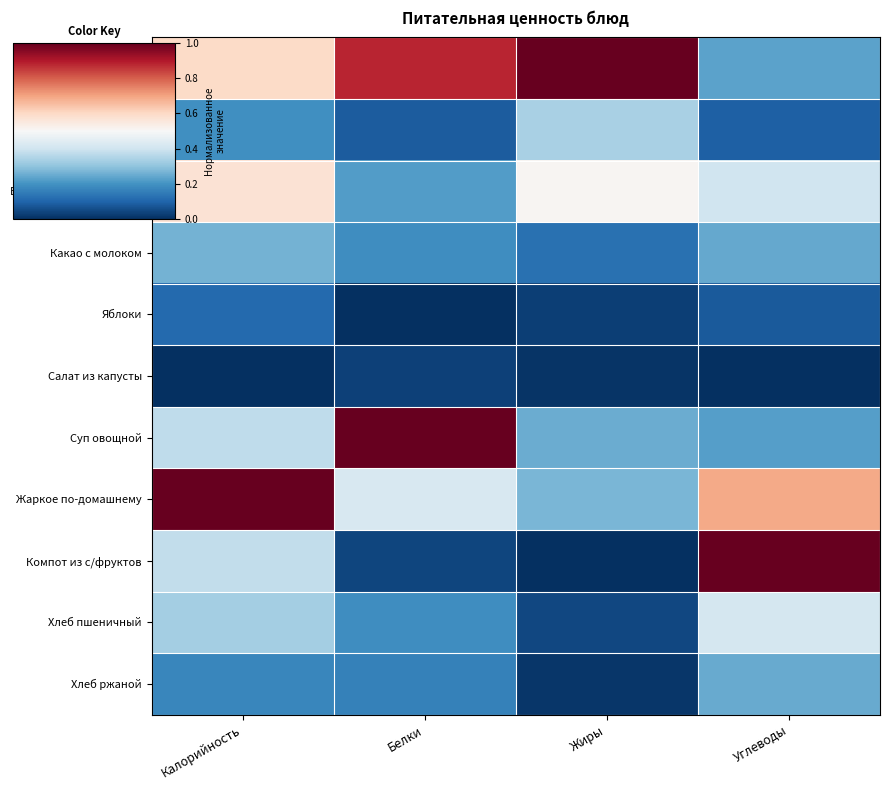

Which has a higher value, Углеводы or Калорийность?

Калорийность